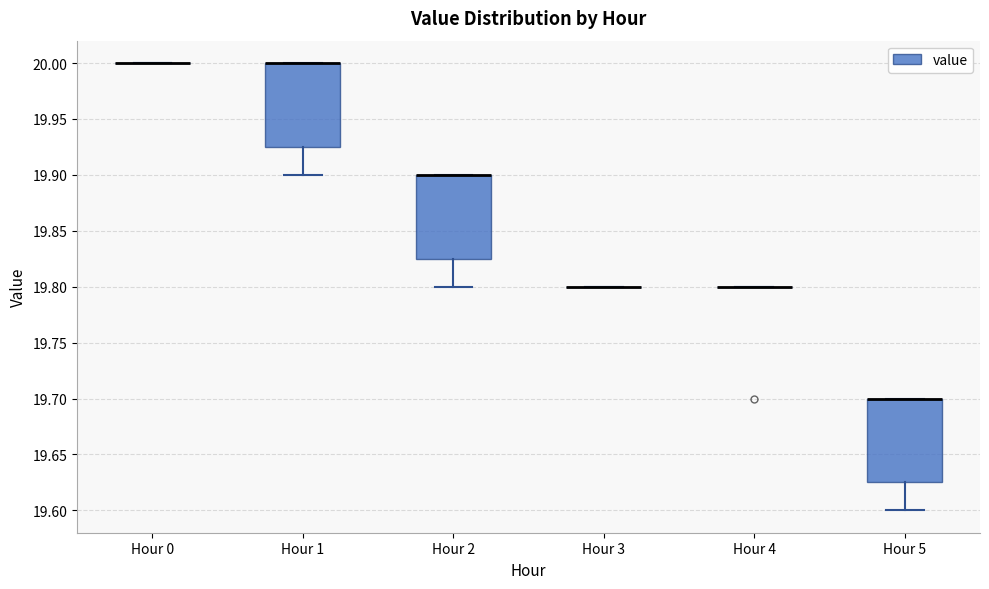

Reading left to right, transcribe this box plot: for each box, give where its median line is, the range the box spans, and where its two whiskers end, as read against the y-axis. The values are not printed on the chart, so give them approximately, as read against the axis.

Hour 0: box collapsed to a line at 20.000, whiskers 20.000 to 20.000
Hour 1: median 20.000 (drawn on the box's upper edge), box 19.925 to 20.000, whiskers 19.900 to 20.000
Hour 2: median 19.900 (drawn on the box's upper edge), box 19.825 to 19.900, whiskers 19.800 to 19.900
Hour 3: box collapsed to a line at 19.800, whiskers 19.800 to 19.800
Hour 4: box collapsed to a line at 19.800, whiskers 19.800 to 19.800
Hour 5: median 19.700 (drawn on the box's upper edge), box 19.625 to 19.700, whiskers 19.600 to 19.700